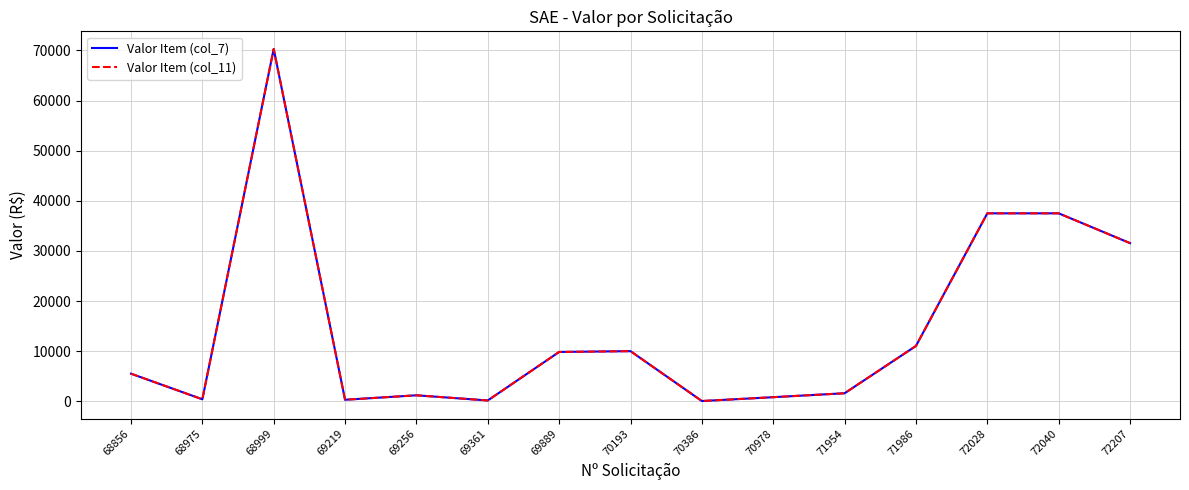

At which category does Valor Item (col_11) reach its first local valley?

68975